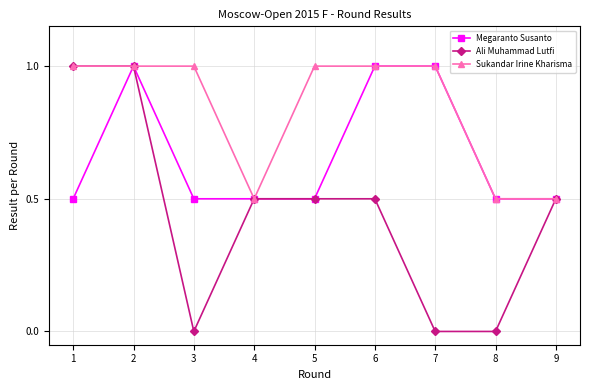

Which series has the largest range (max minus min)?

Ali Muhammad Lutfi